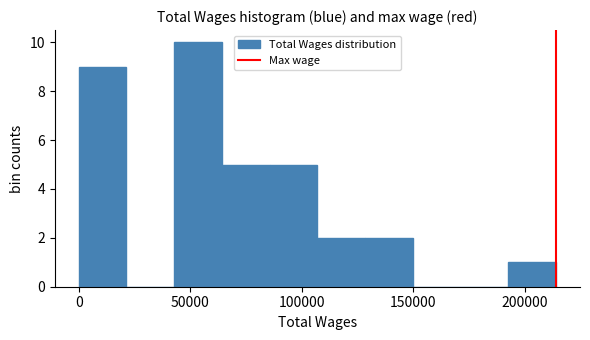

Reading left to right, transcribe this chart: for each bar, give the range it covers on the x-axis and its height. Neither the bar edges nor the heights are printed on the chart, so give them approximately, as read against the axes.

0 to 20000: 9
20000 to 45000: 0
45000 to 65000: 10
65000 to 85000: 5
85000 to 105000: 5
105000 to 130000: 2
130000 to 150000: 2
150000 to 170000: 0
170000 to 195000: 0
195000 to 215000: 1